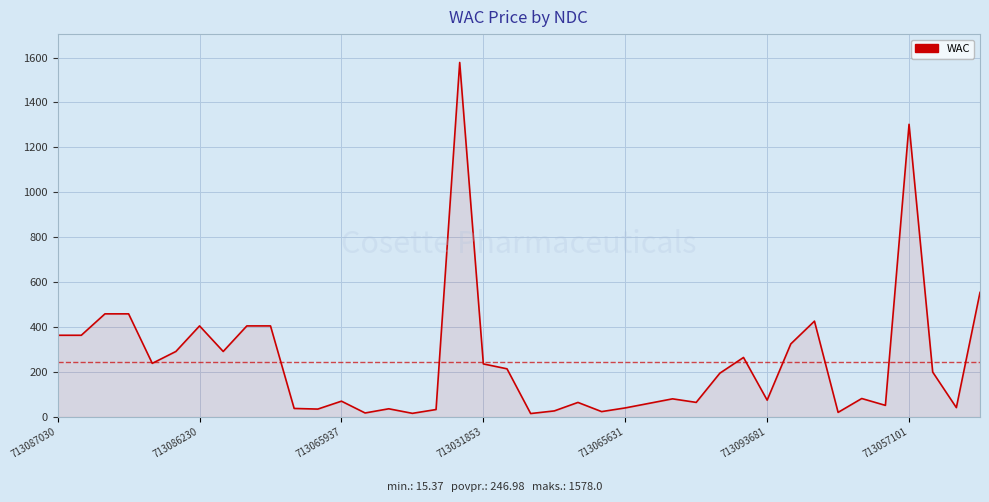

What is the maximum value shown in the chart?

1578.0